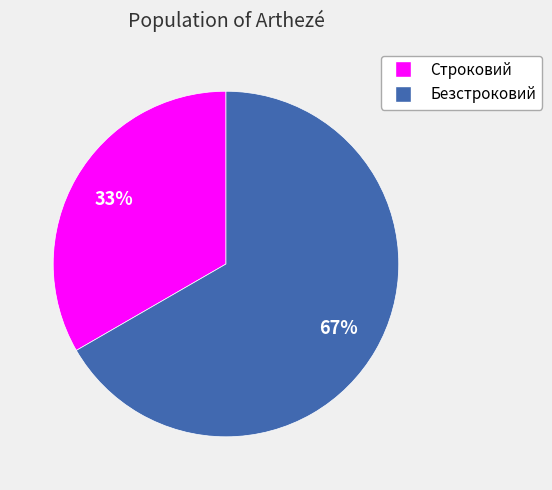

Rank the categories by value from lowest to highest.

Строковий, Безстроковий